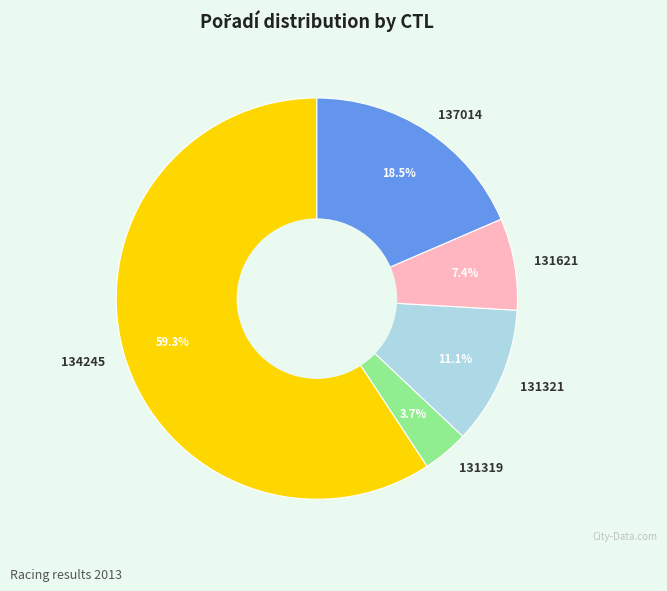

Which slice is the largest?

134245